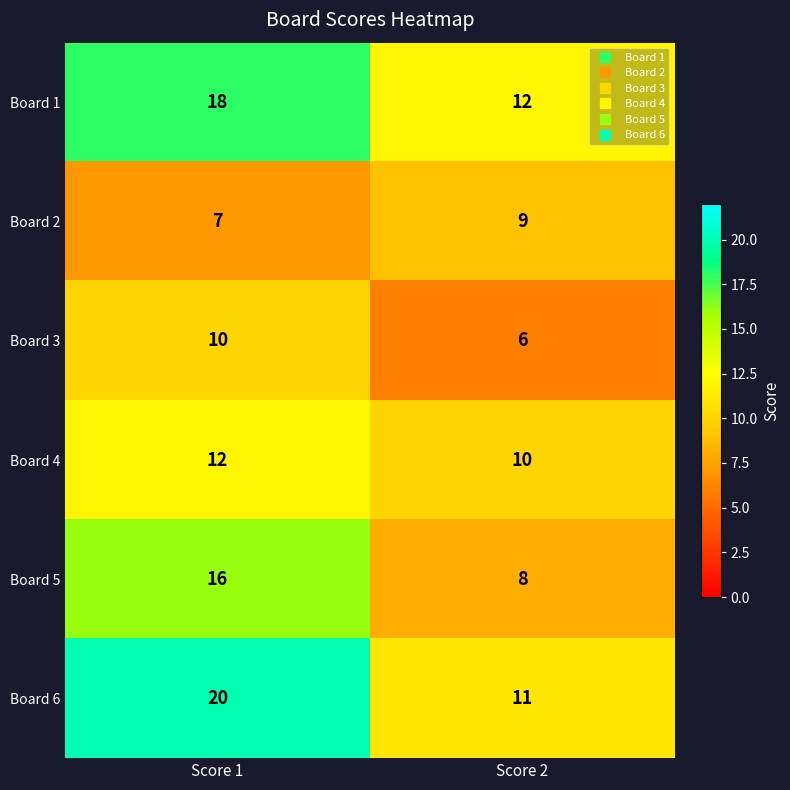

Reading right to left, list all the values displayed in this chart.

Board 1: 12	18
Board 2: 9	7
Board 3: 6	10
Board 4: 10	12
Board 5: 8	16
Board 6: 11	20